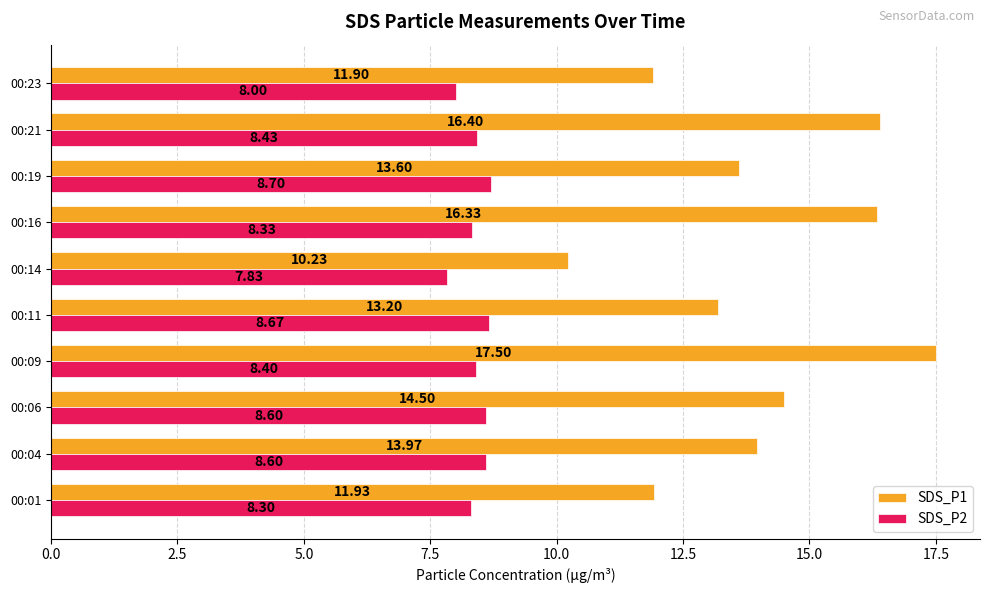

Which category has the highest value in the SDS_P2 series?

00:19